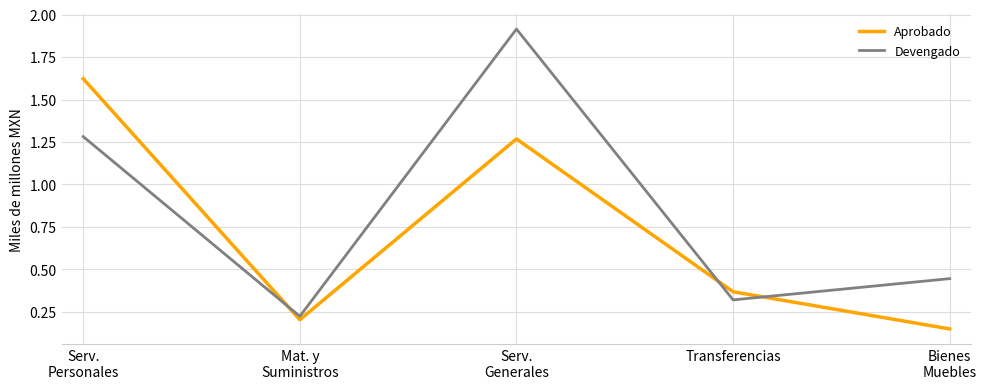

Does the chart display data point markers on the line(s)?

No